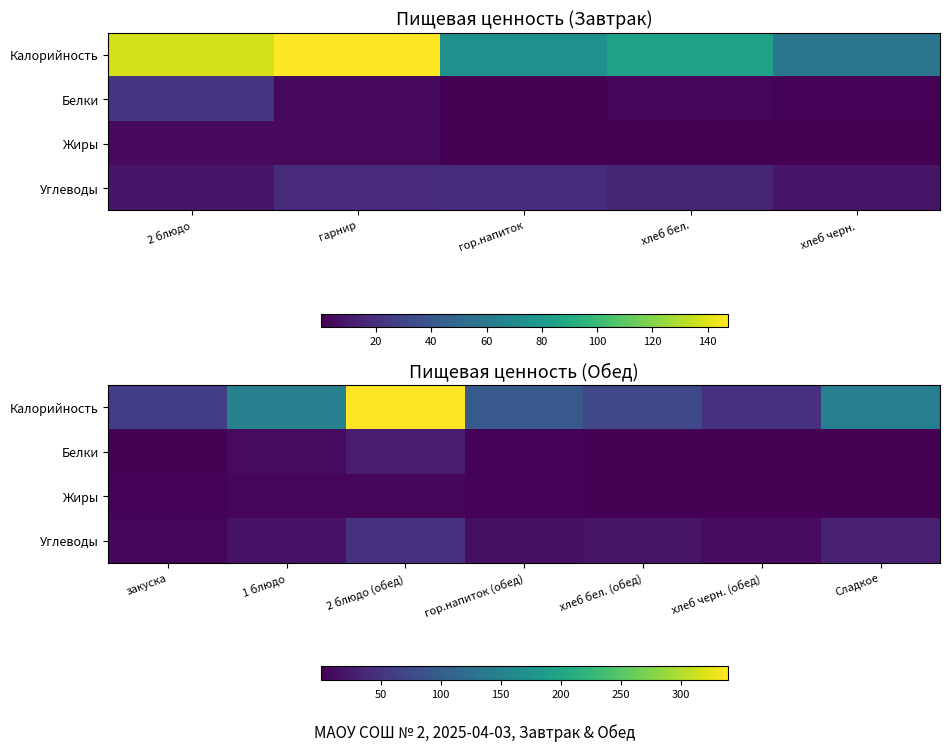

Is it true that Белки equals 0.7 at хлеб черн. (обед)?

False